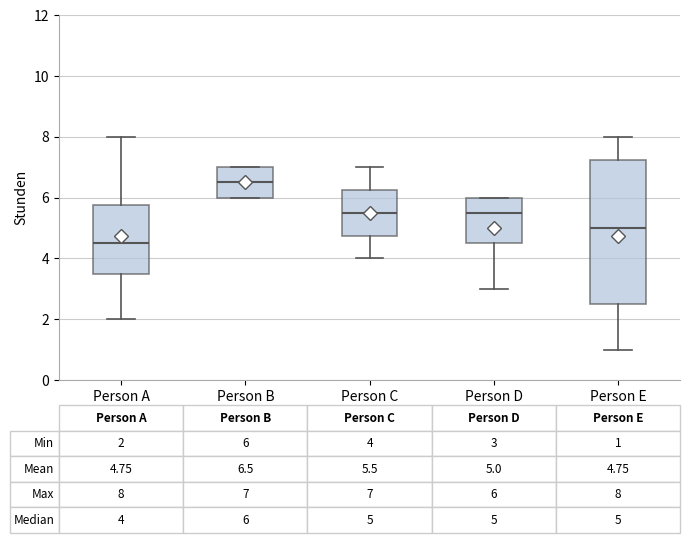

Comparing the boxes themselves (not the whiskers), which one is the tallest?

Person E